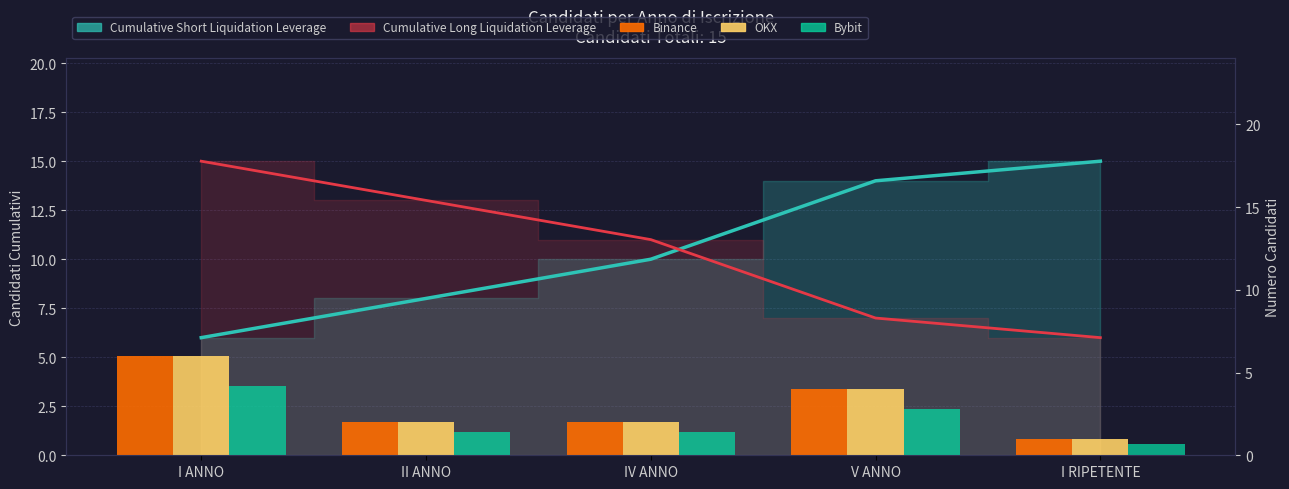

What position from the right is I RIPETENTE?

1